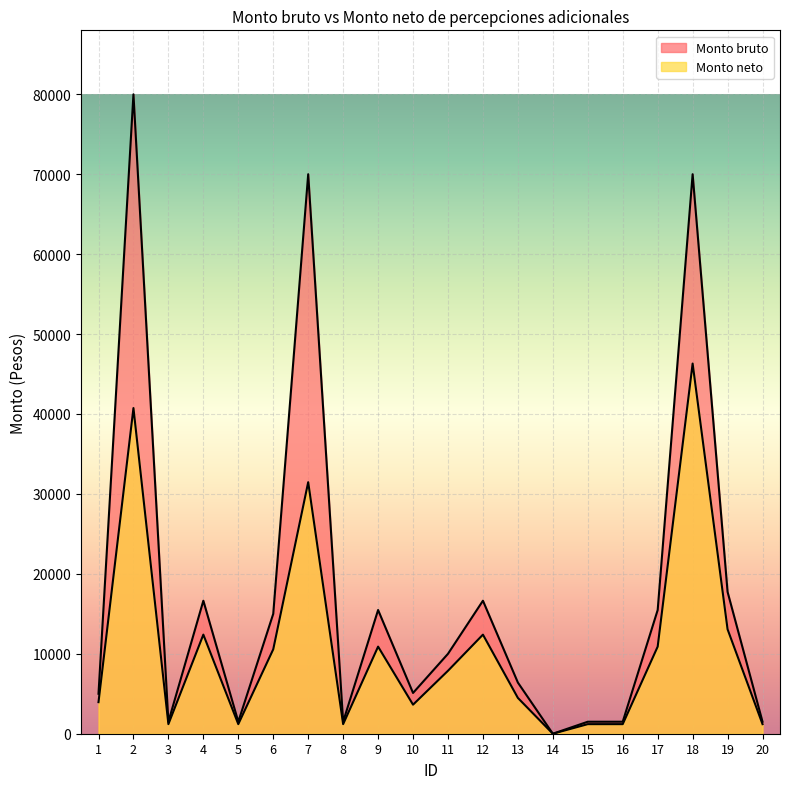

At how many categories does at least one series exceed 76755?

1